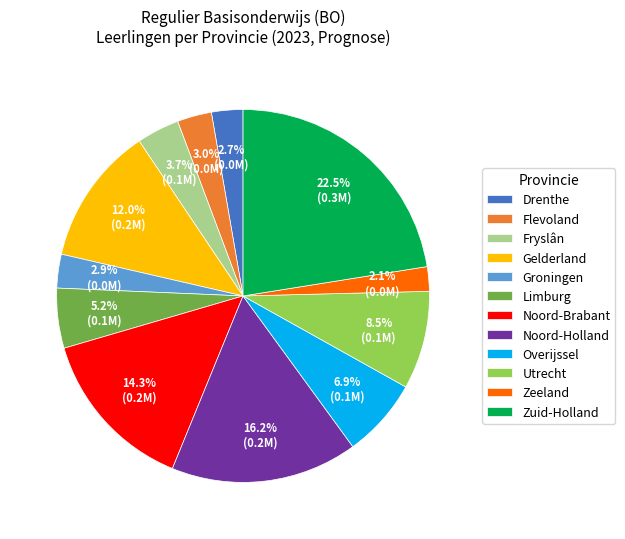

What is the largest slice in the pie chart?

Zuid-Holland